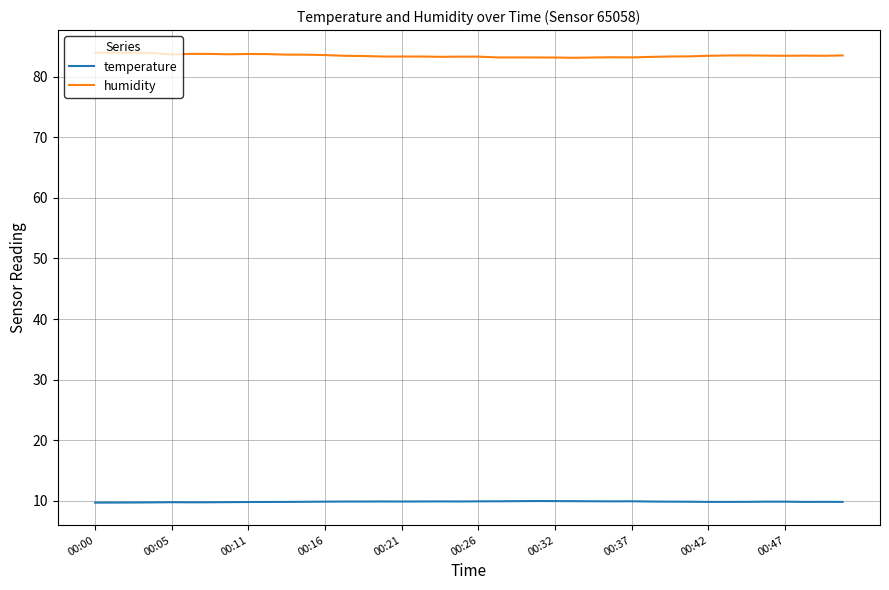

True or false: temperature and humidity cross at least once.

False